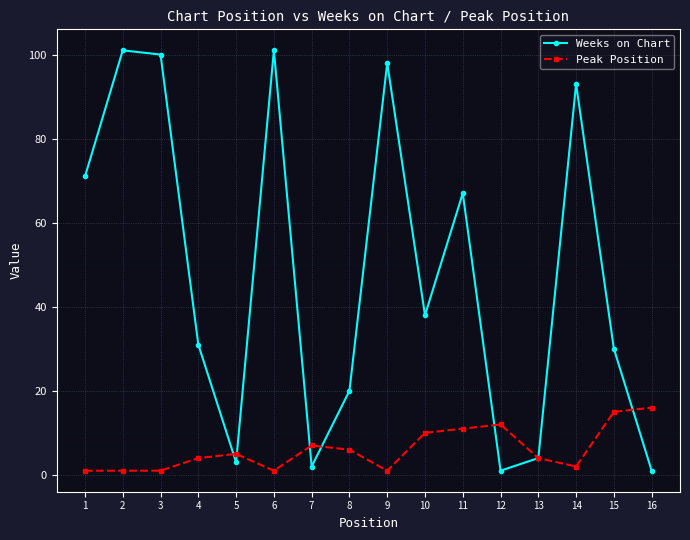

True or false: Peak Position has a value of 3 at 7.

False